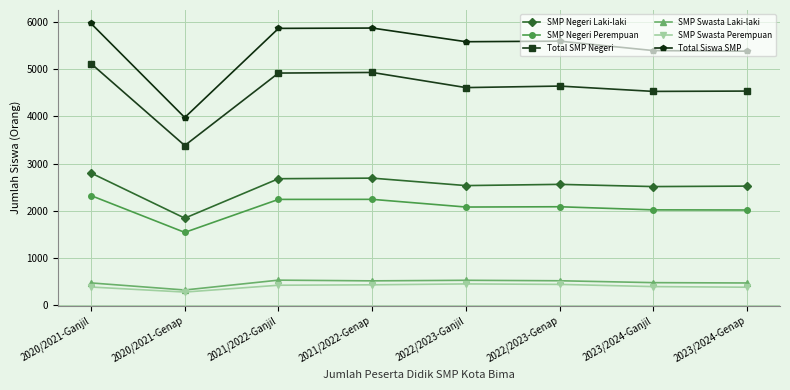

True or false: SMP Negeri Perempuan has a value of 917 at 2021/2022-Ganjil.

False